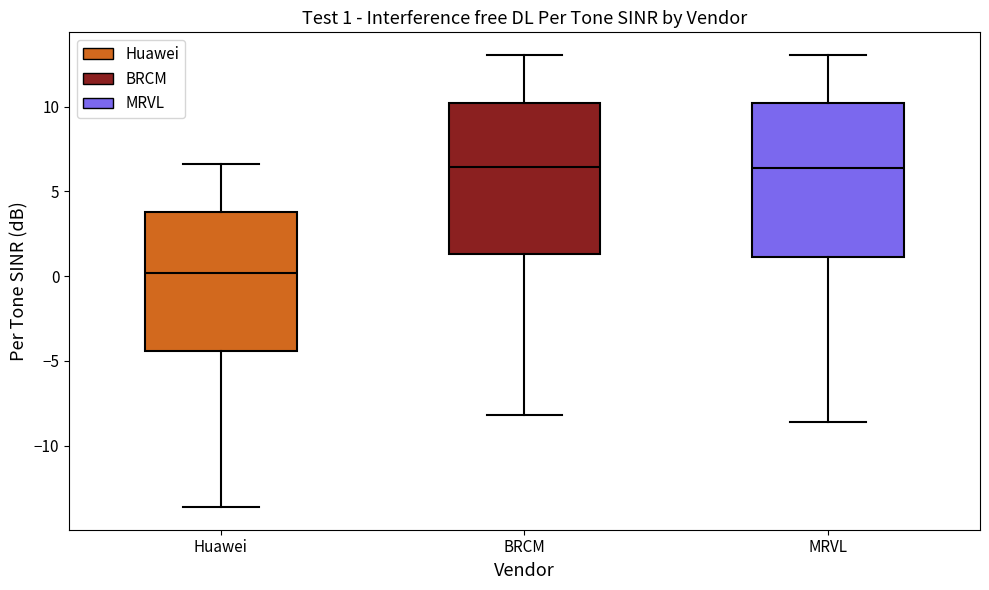

Which box's median line is the lowest?

Huawei